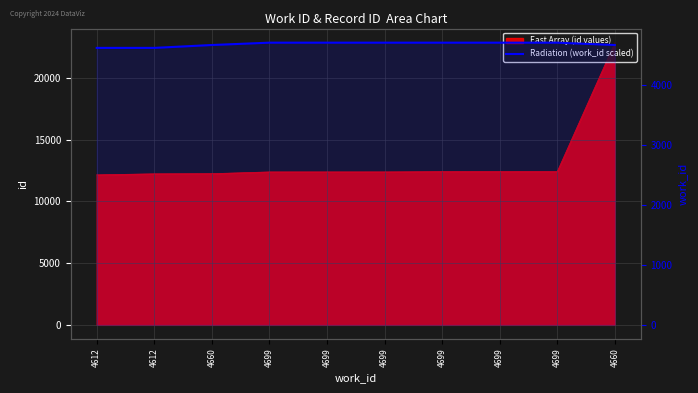

How many lines are shown in the chart?

1